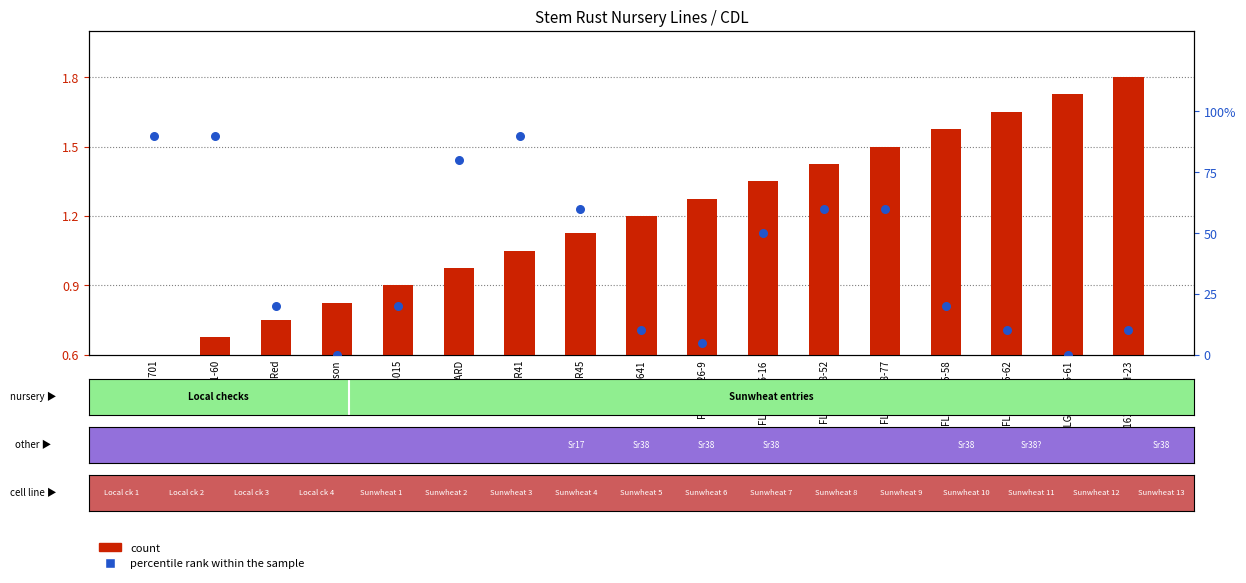

At which category is the sum across all series the highest?

PIO 26R41